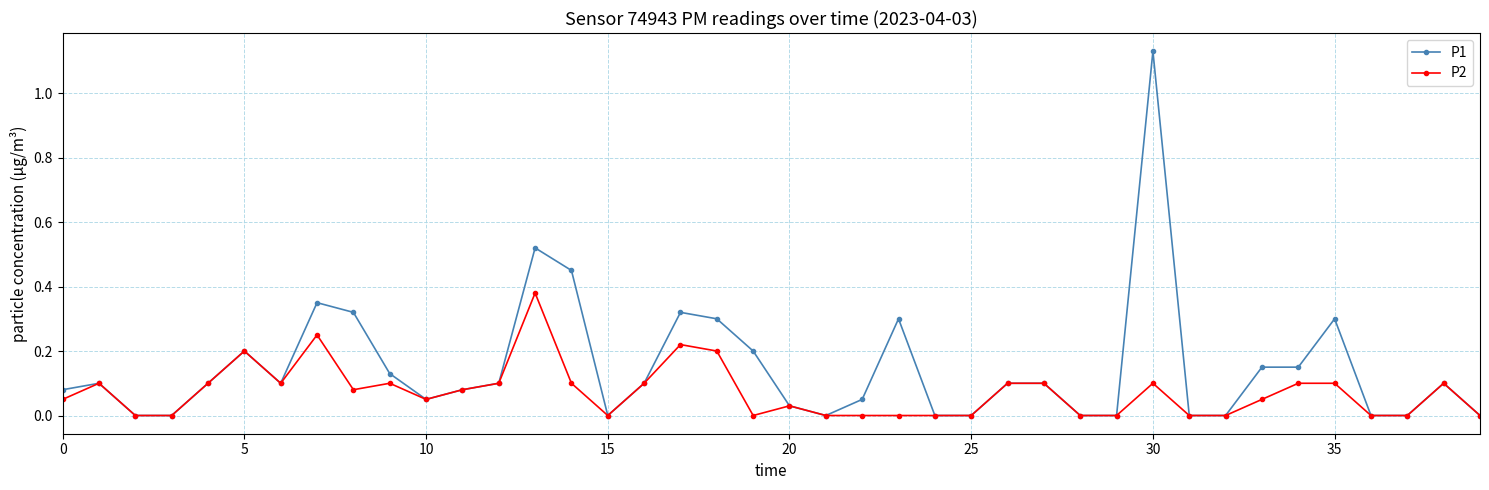

True or false: P2 has more than 2 interior local peaks.

True